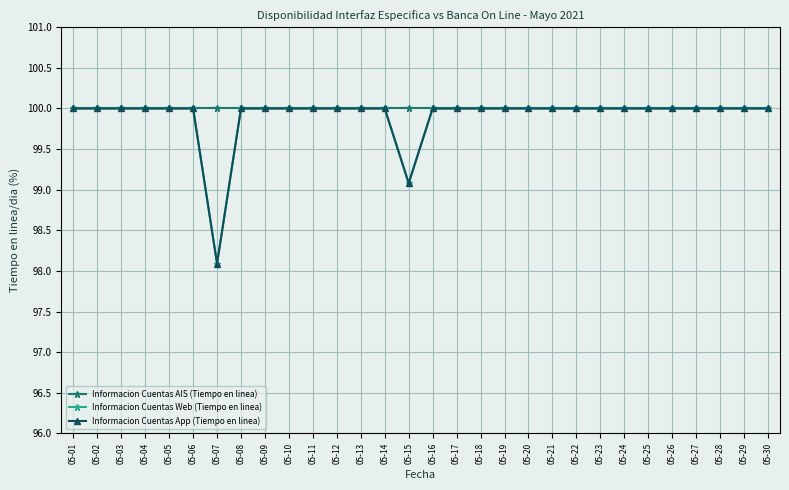

True or false: Informacion Cuentas Web (Tiempo en linea) and Informacion Cuentas AIS (Tiempo en linea) cross at least once.

False